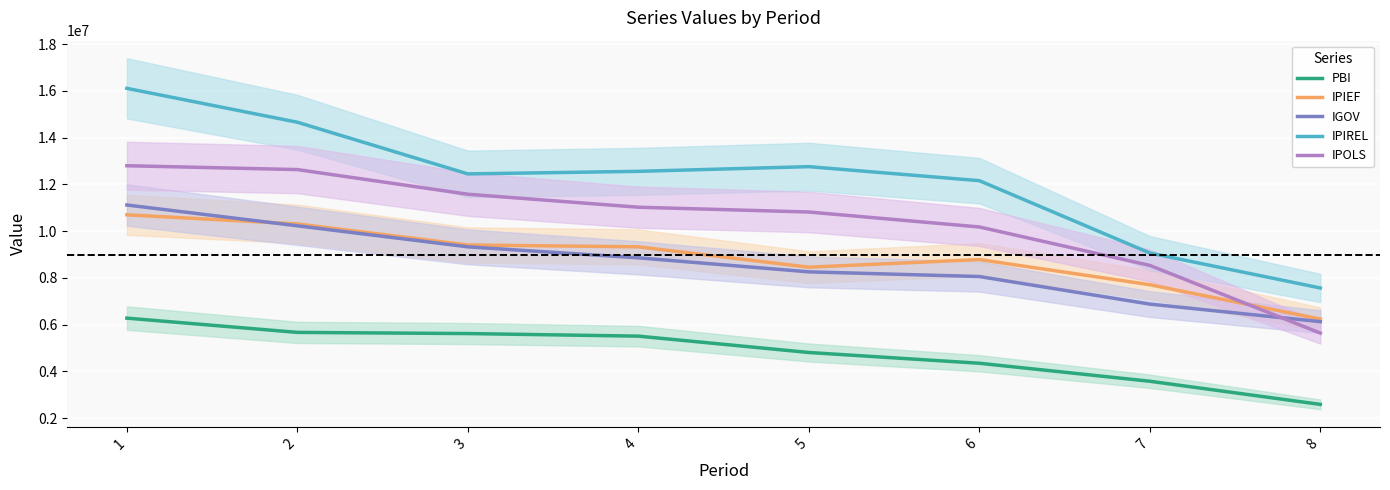

Rank the categories by IPOLS value from lowest to highest.

8, 7, 6, 5, 4, 3, 2, 1